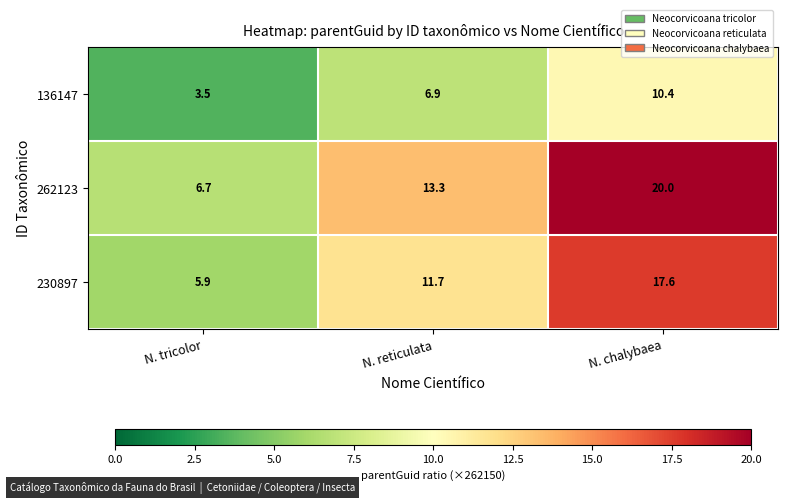

Is it true that 136147 equals 2.8 at N. reticulata?

False